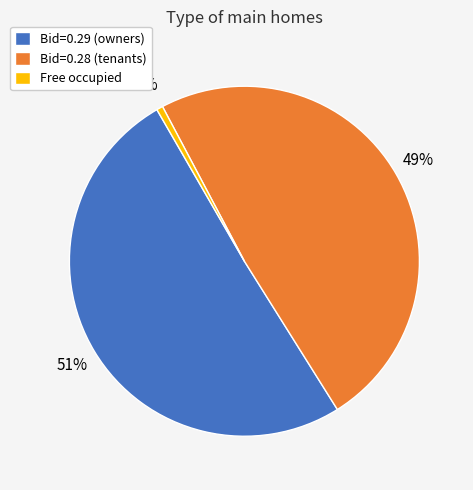

Does Bid=0.29 (owners) represent more than half of the total?

Yes